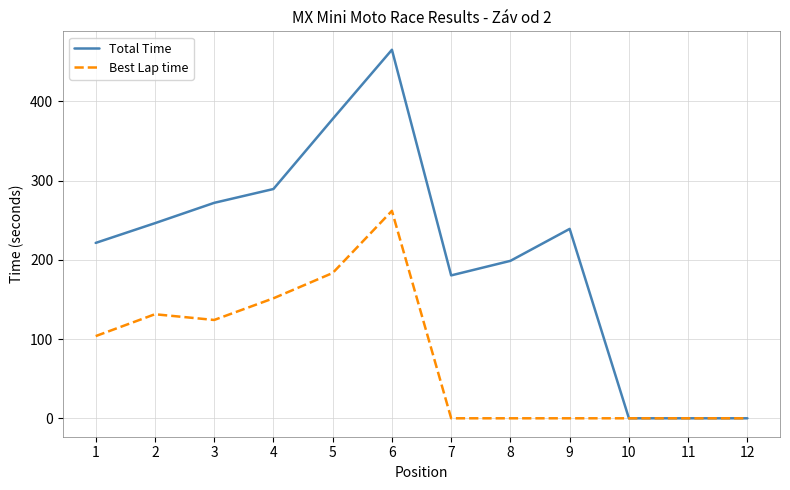

What is the total value across all series at 7?

180.4